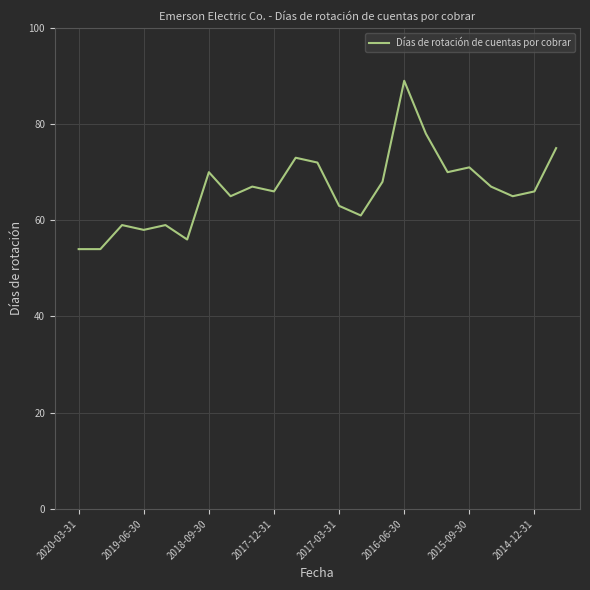

Does the chart have visible grid lines?

Yes